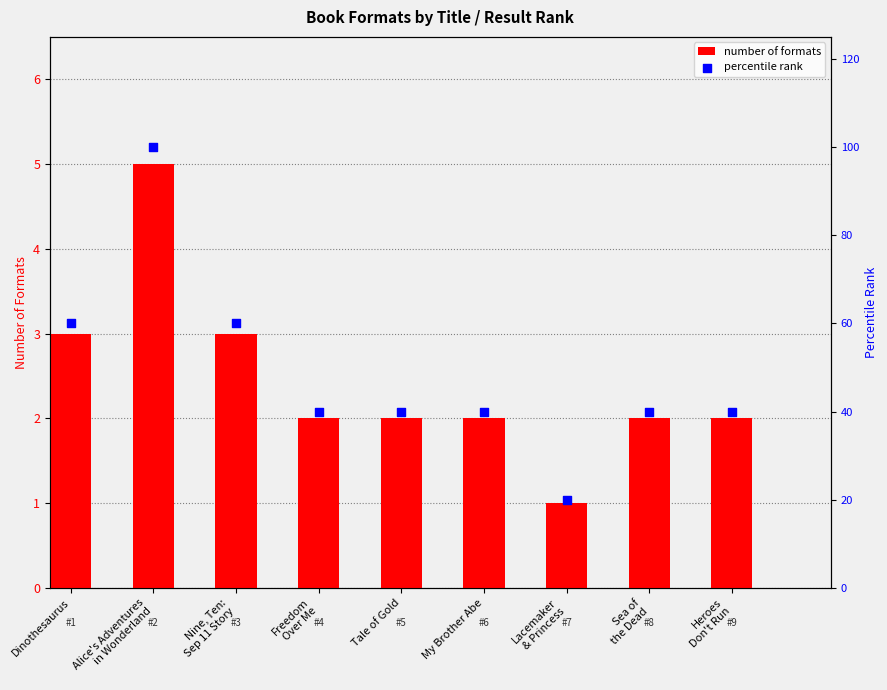

At how many categories does at least one series exceed 2?

9